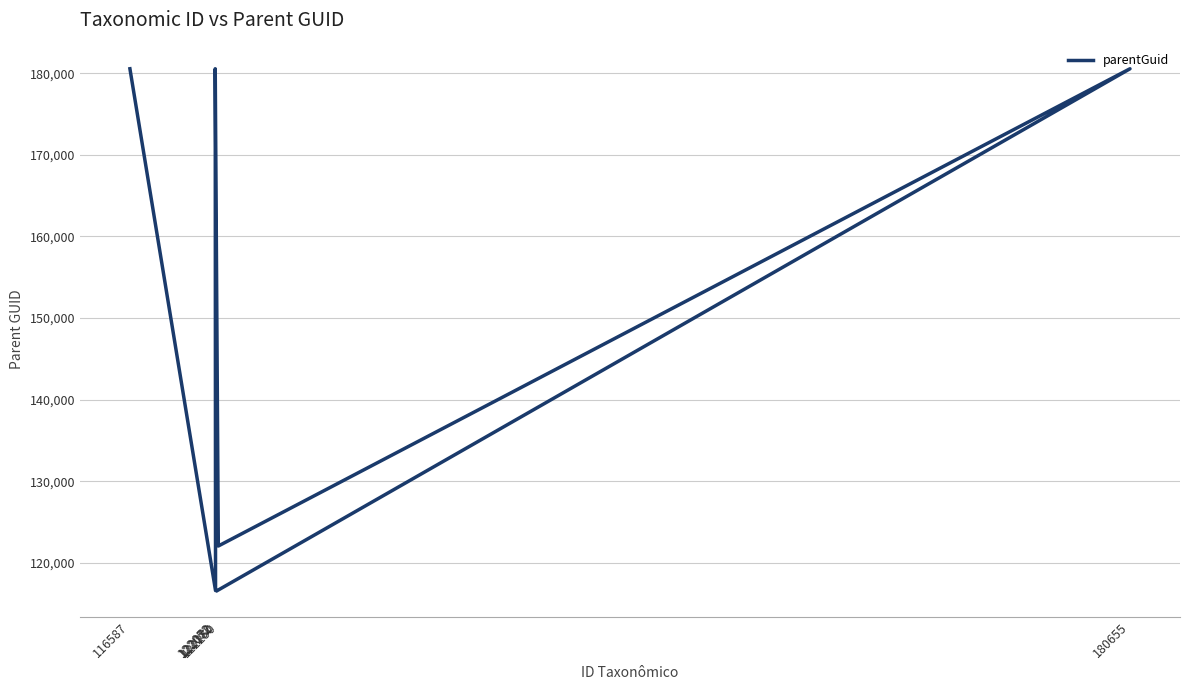

How many lines are shown in the chart?

1